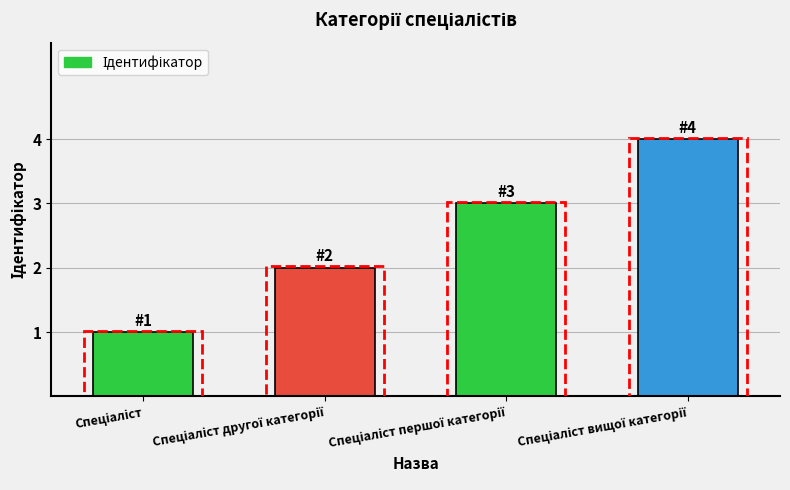

What is the difference between the maximum and minimum values?

3